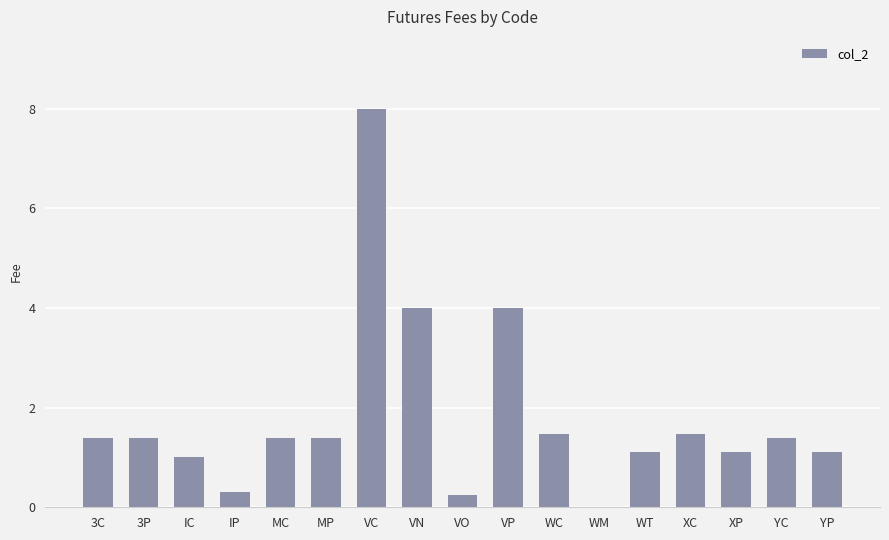

What is the change in value from IC to MP?

+0.4